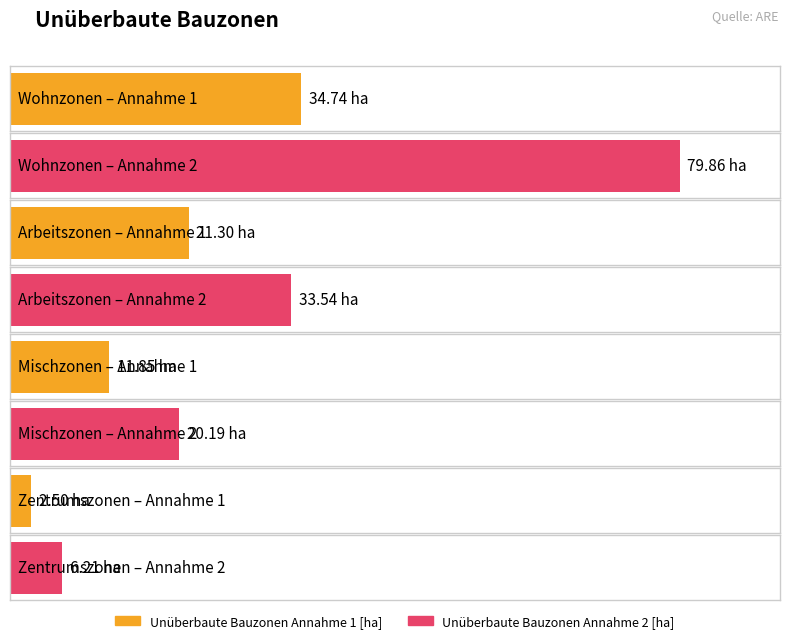

Is it true that Unüberbaute Bauzonen Annahme 1 [ha] equals 4.4 at Zentrumszonen?

False